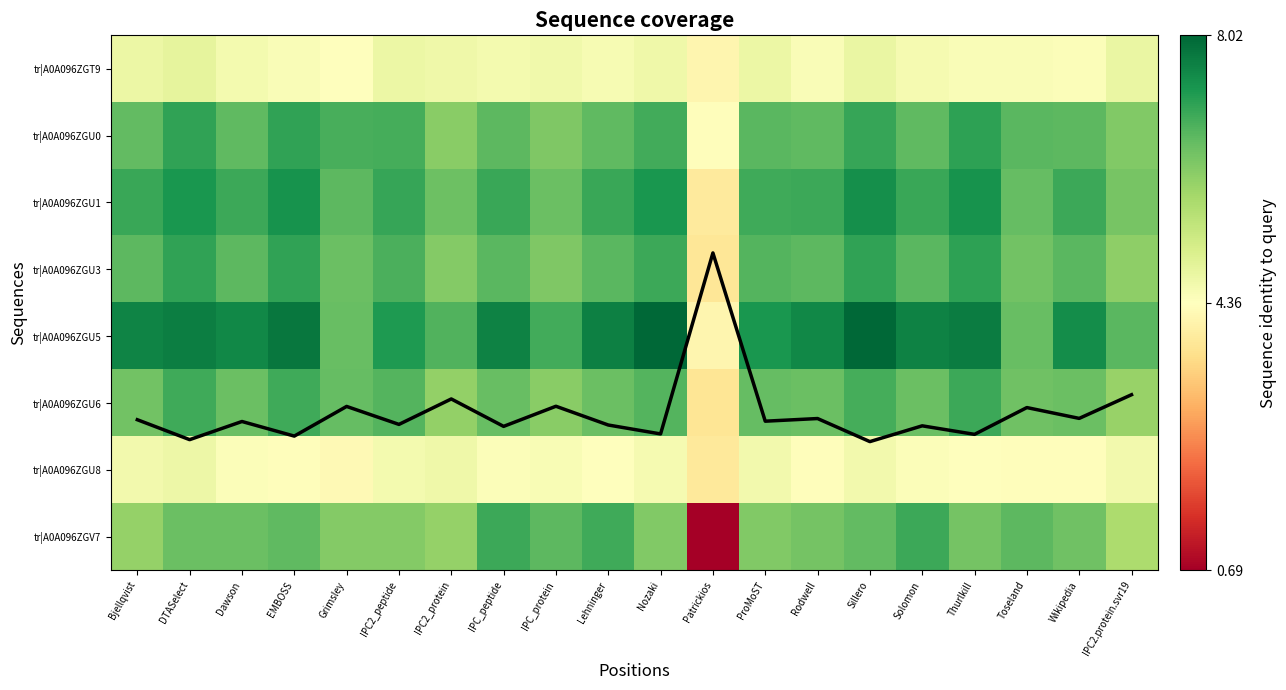

At which label does tr|A0A096ZGU5 first exceed 7?

Bjellqvist